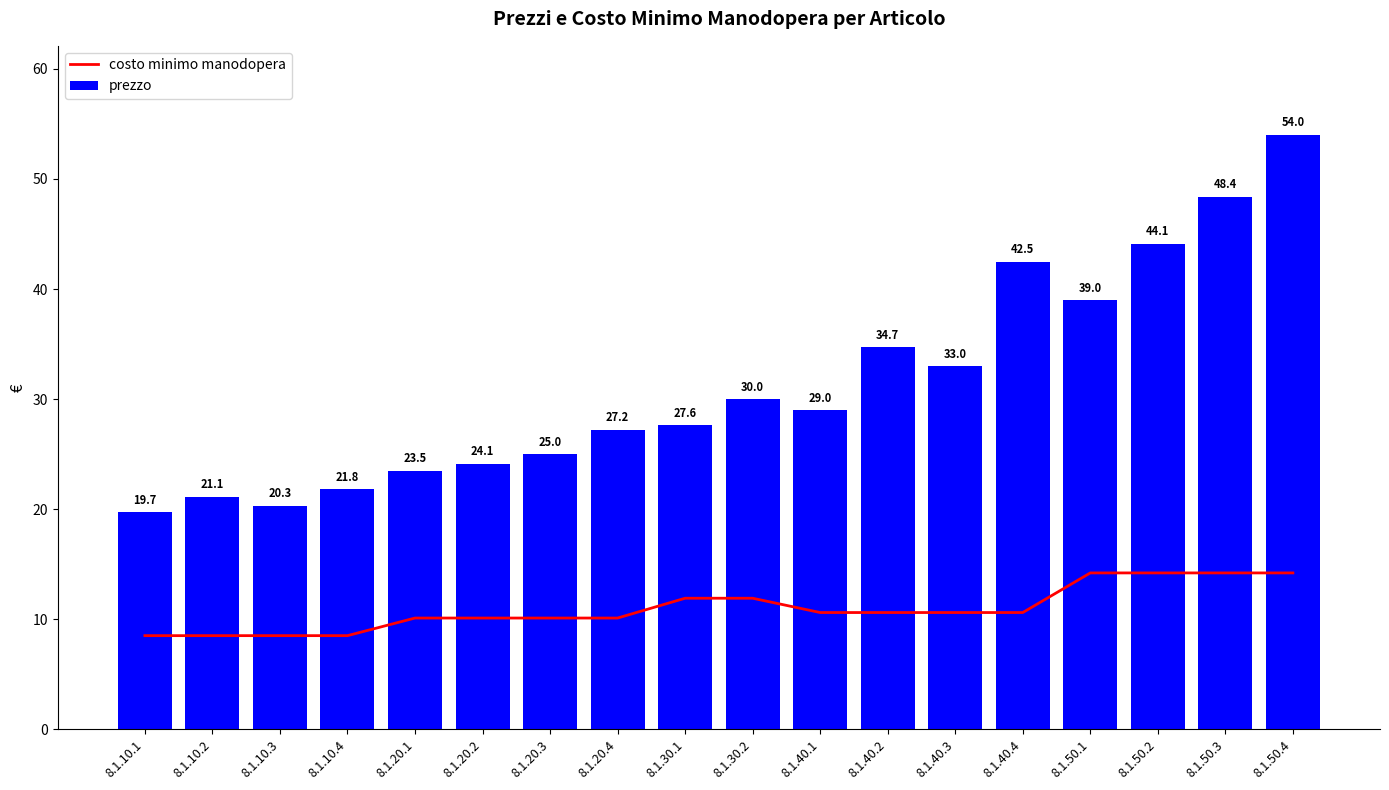

What is the approximate value of costo minimo manodopera at 8.1.40.3?

10.6